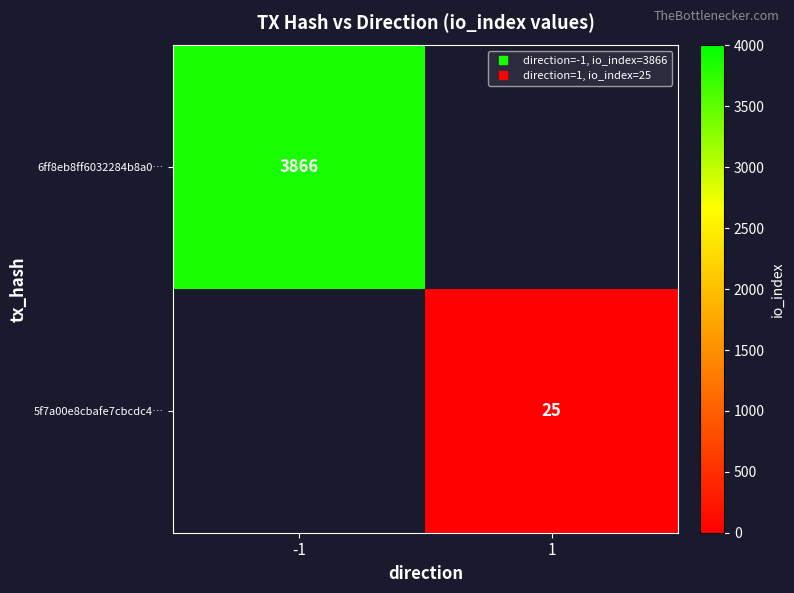

Rank the series by their average value, from highest to lowest.

6ff8eb8ff6032284b8a0…, 5f7a00e8cbafe7cbcdc4…